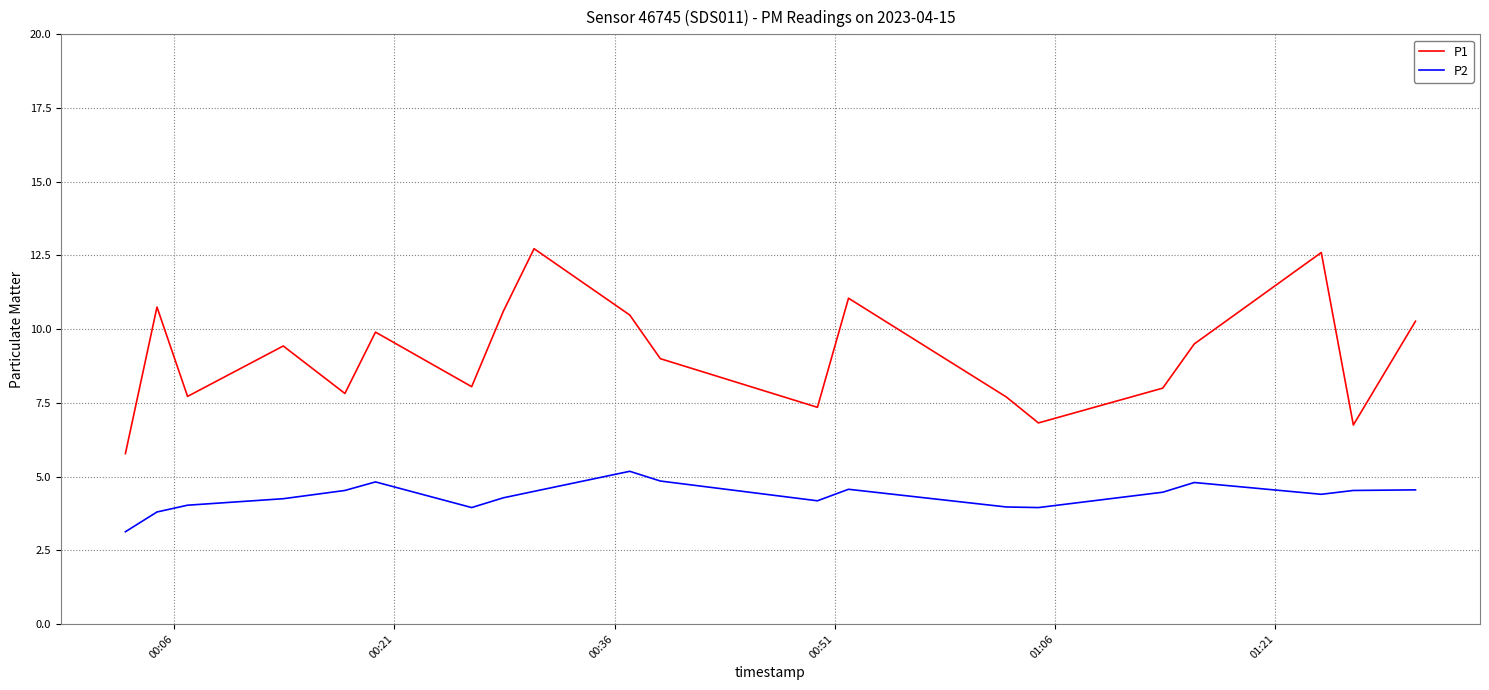

Which series has the largest total across all categories?

P1